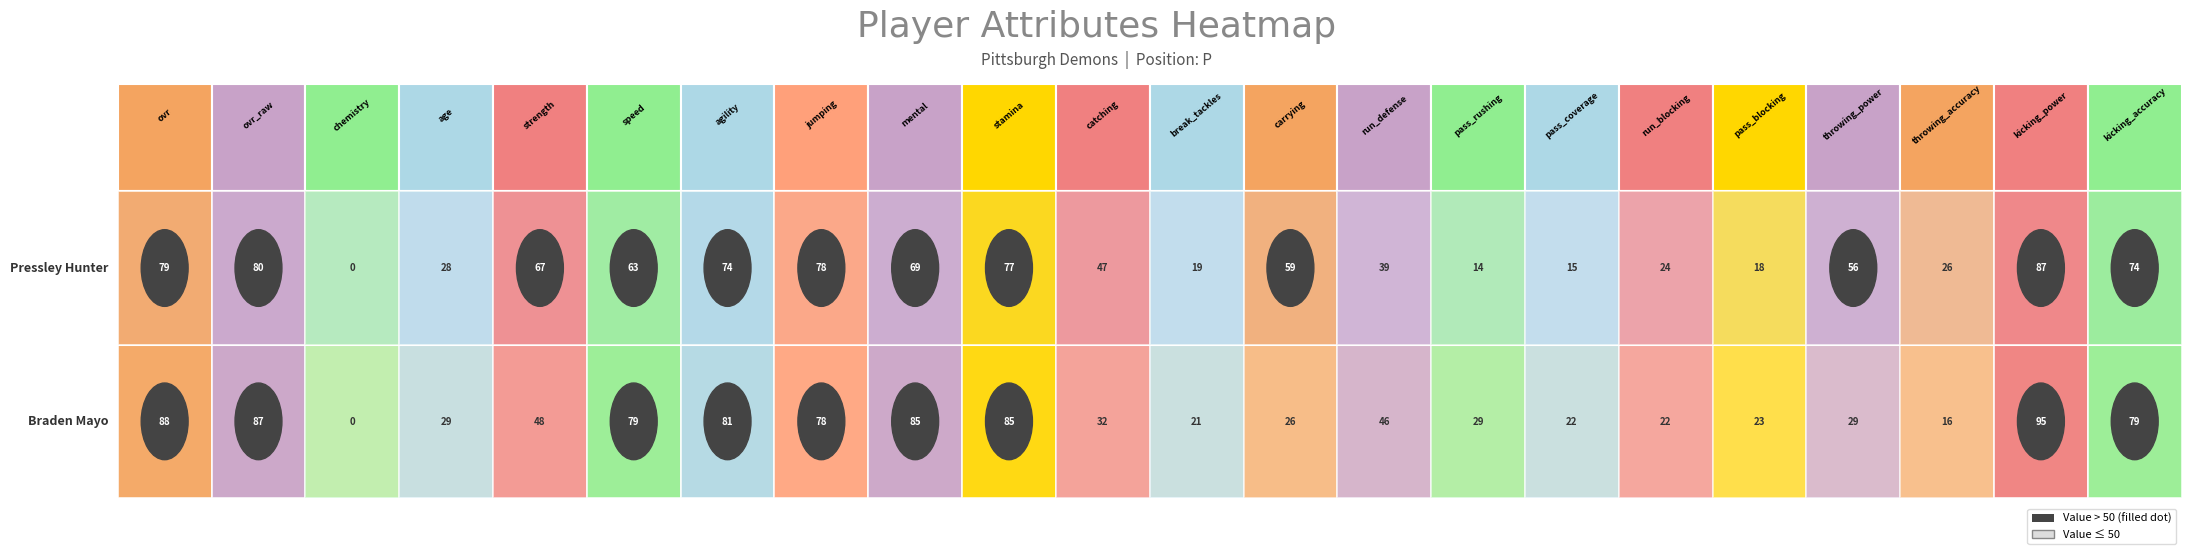

Reading left to right, extract all data points from this chart.

Braden Mayo: 88	87	0	29	48	79	81	78	85	85	32	21	26	46	29	22	22	23	29	16	95	79
Pressley Hunter: 79	80	0	28	67	63	74	78	69	77	47	19	59	39	14	15	24	18	56	26	87	74